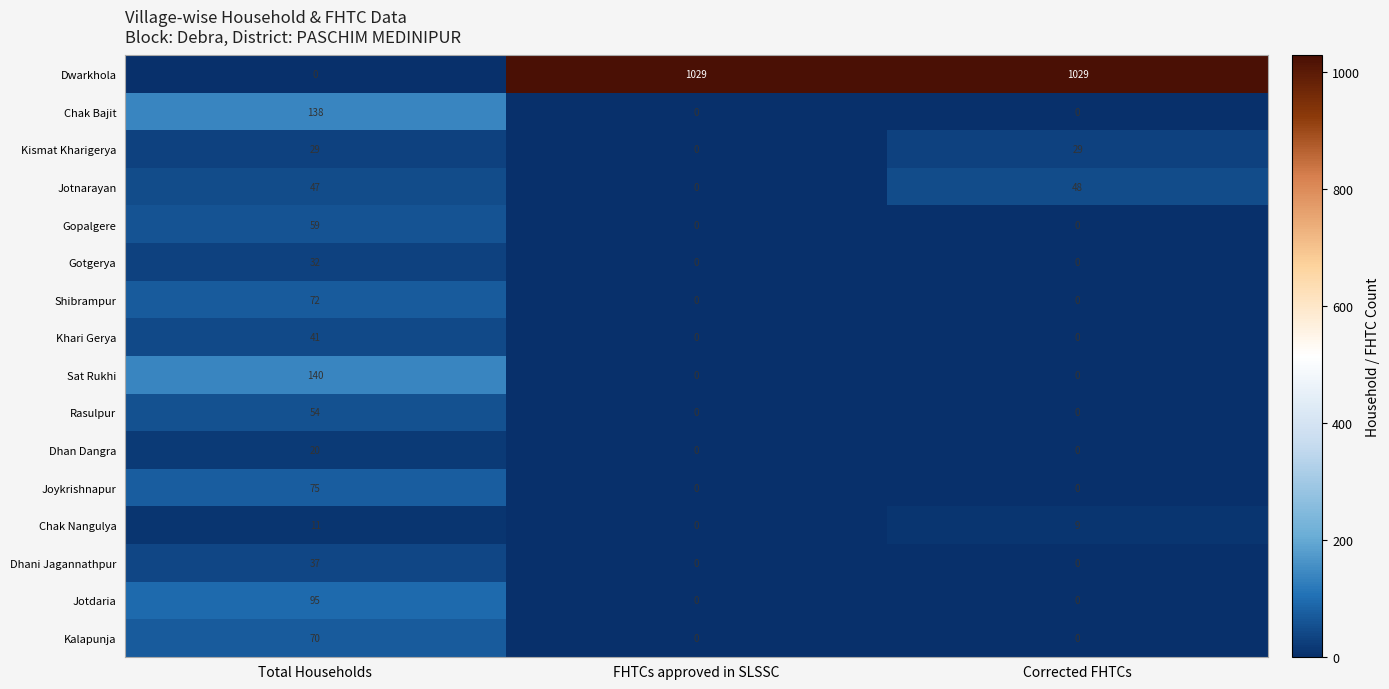

What is the sum of the Chak Bajit values at Corrected FHTCs and Total Households?

138